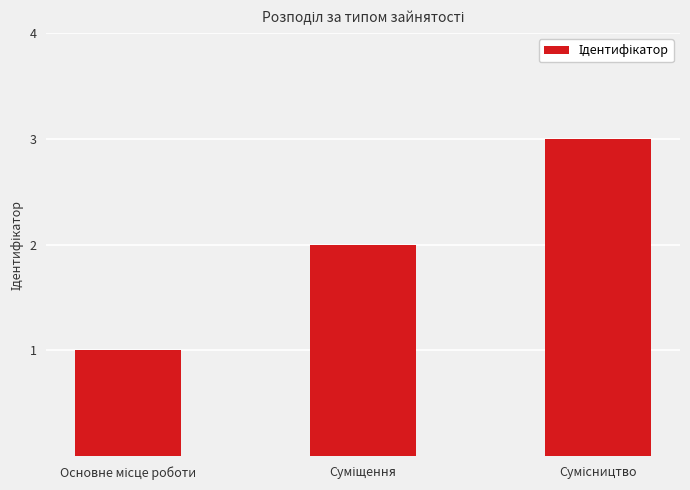

What is the maximum value shown in the chart?

3